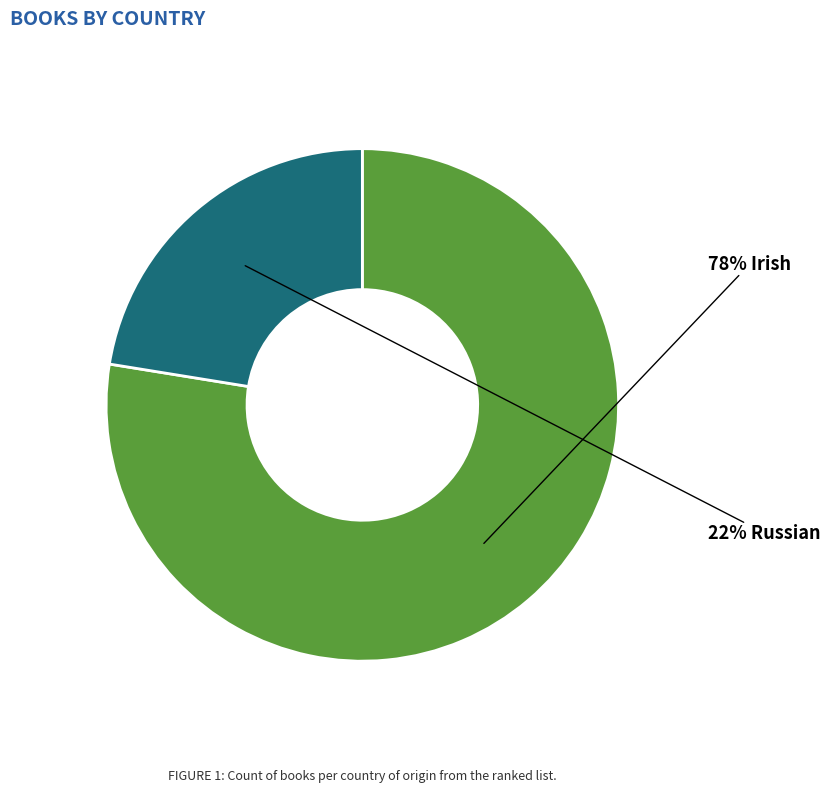

To the nearest percent, what is the average slice percentage?

50%